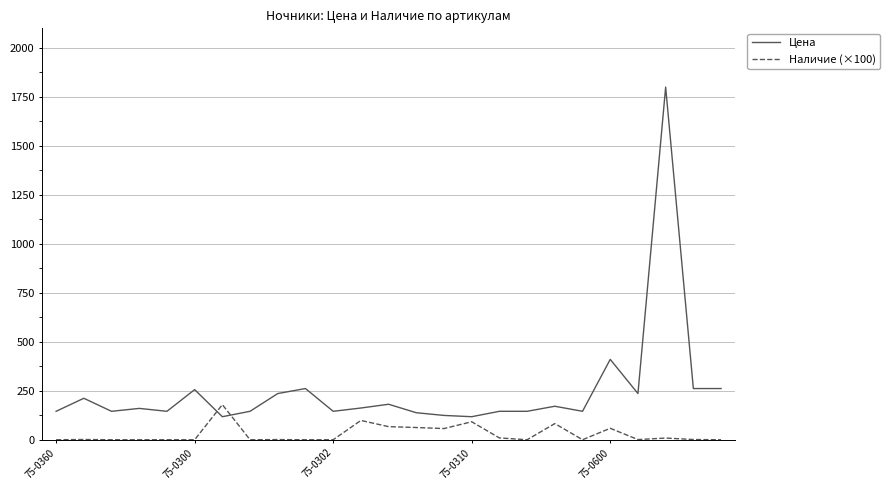

Which series has the largest total across all categories?

Цена